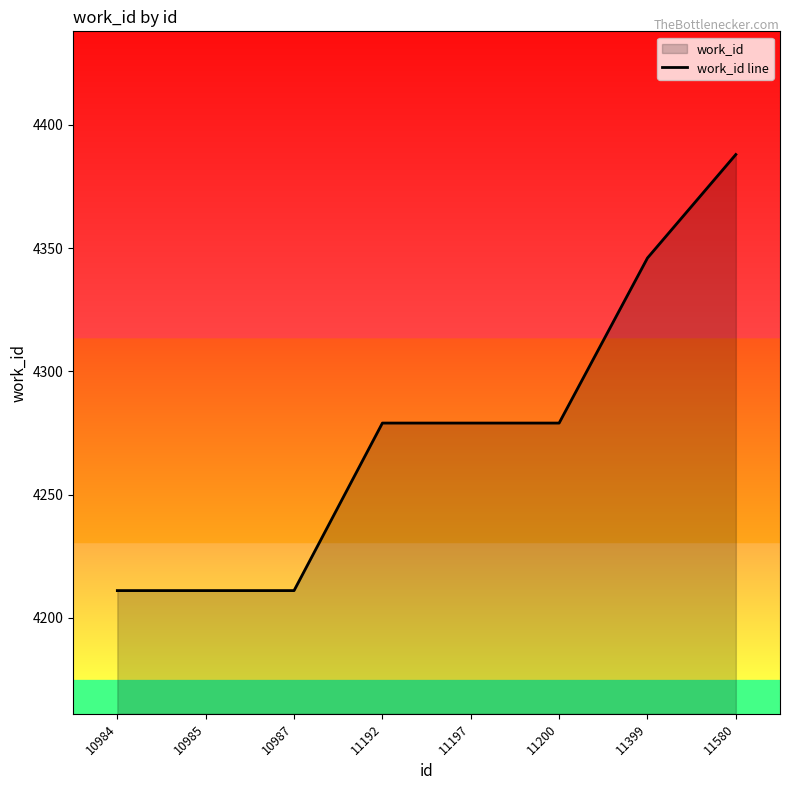

What is the greatest value displayed?

4388